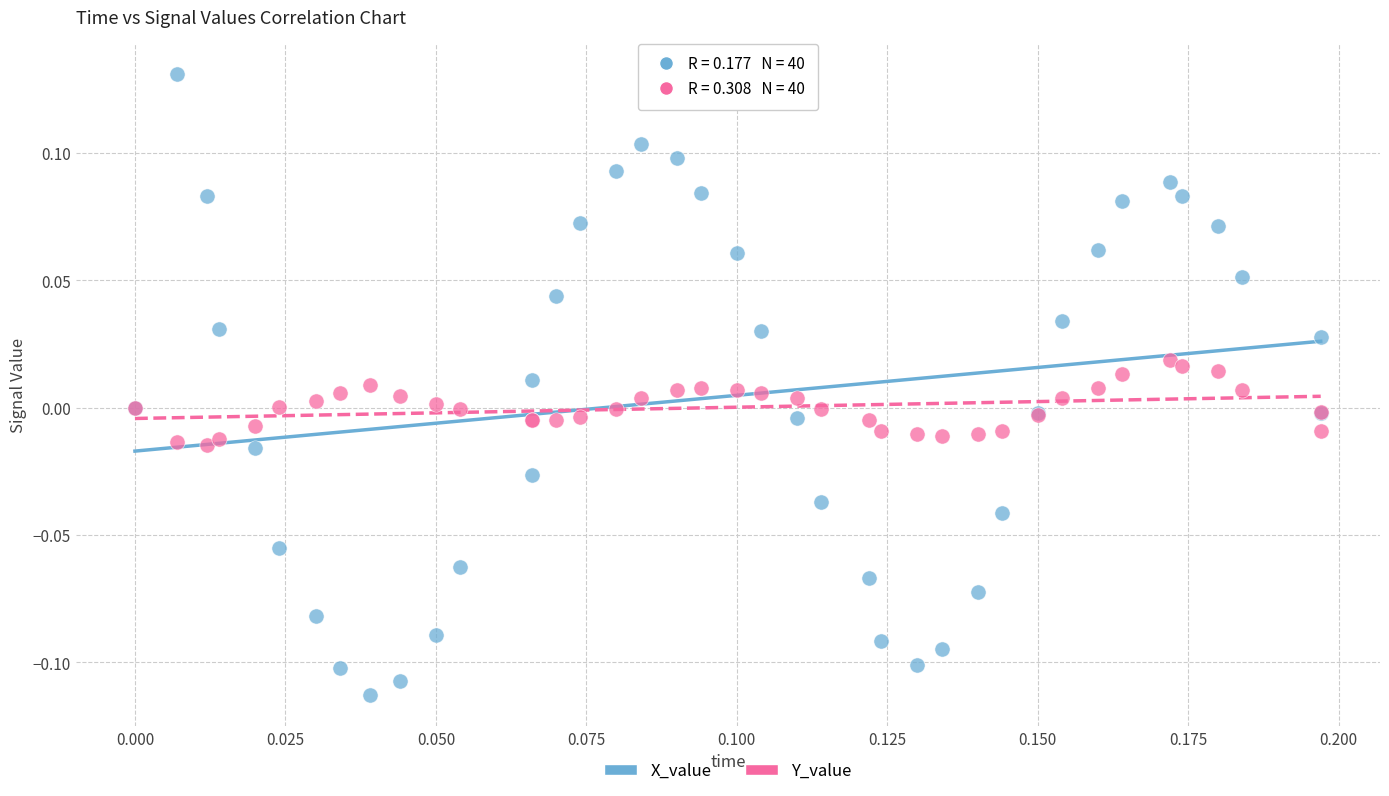

What are all the series names shown in the legend?

X_value, Y_value